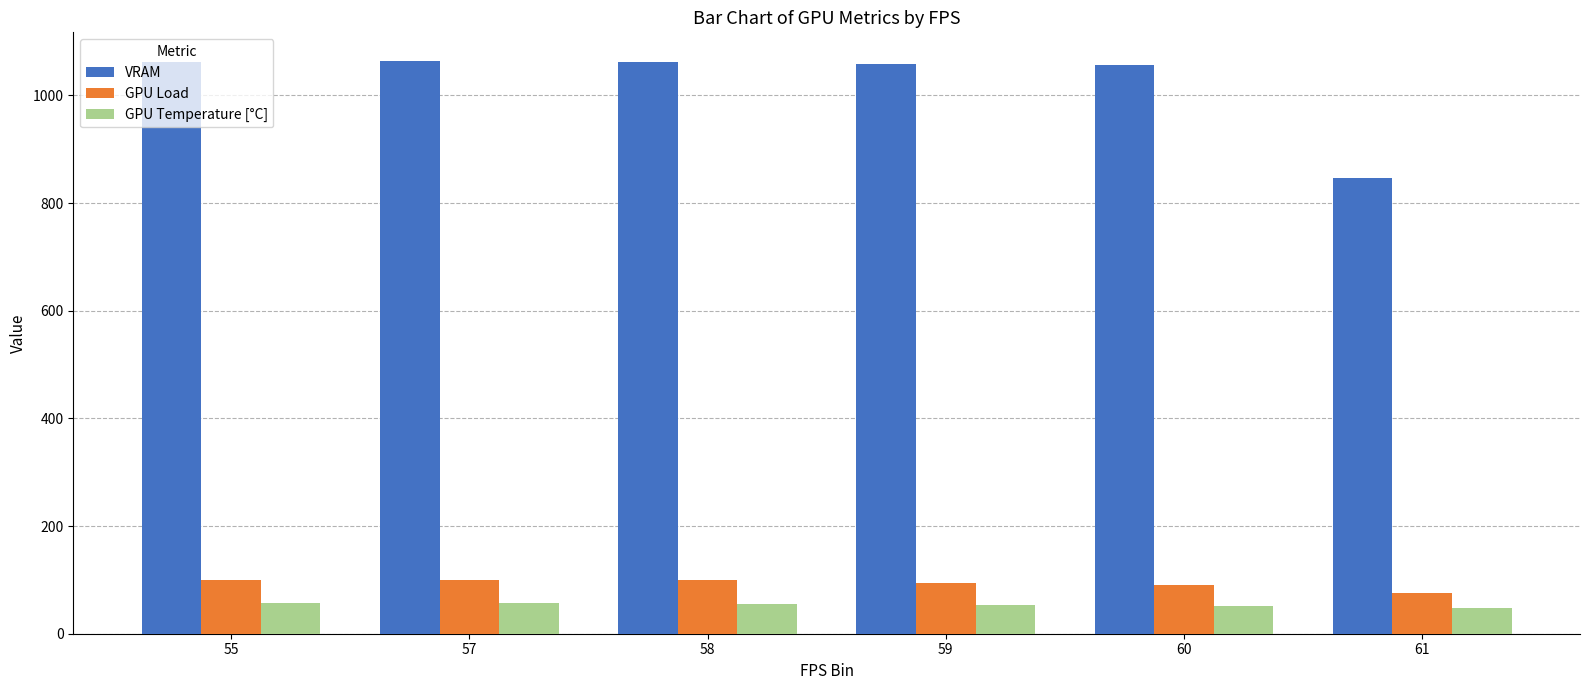

What is the total value across all series at 58?

1217.0